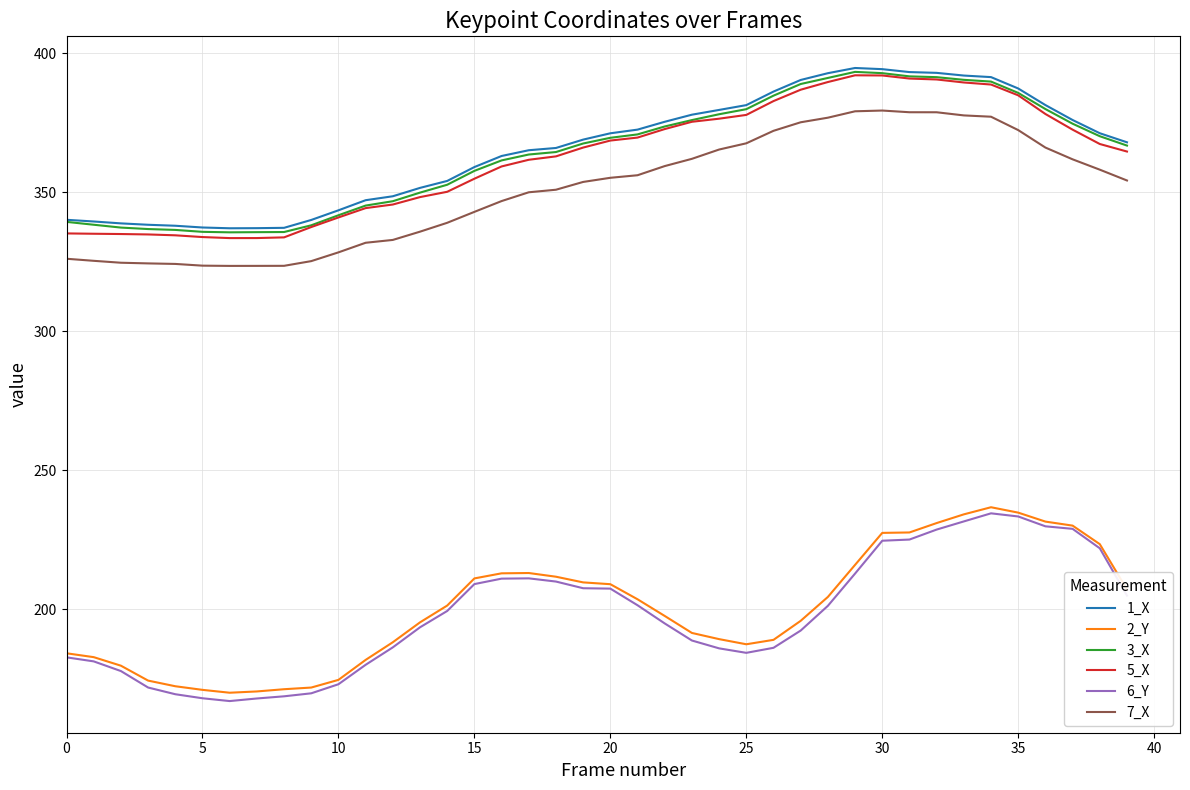

Which series has the widest spread of values?

6_Y